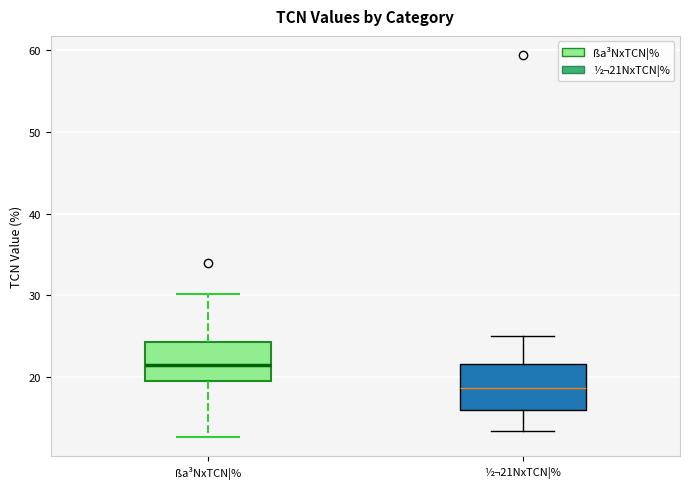

Reading left to right, read every box against the y-axis: the position of its median line, the range the box covers, and the ends of its whiskers. The values are not printed on the chart, so give them approximately, as read against the axis.

ßa³NxTCN¦%: median 21, box 19 to 24, whiskers 13 to 30
½¬21NxTCN¦%: median 19, box 16 to 22, whiskers 13 to 25